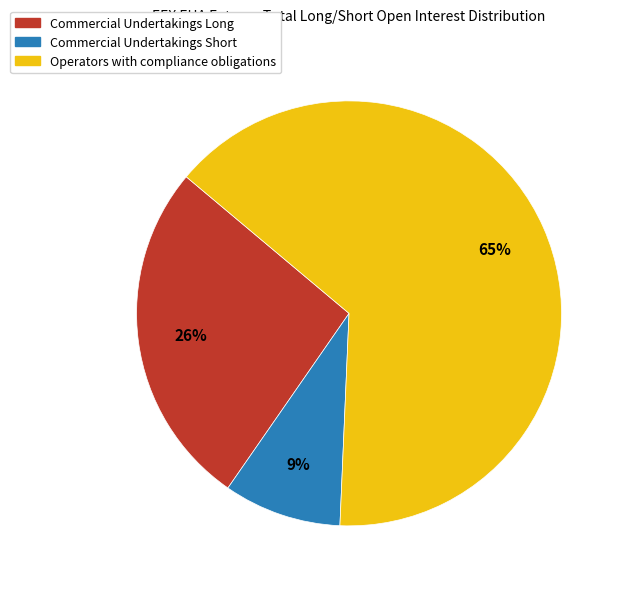

To the nearest percent, what portion does Commercial Undertakings Long represent?

26%